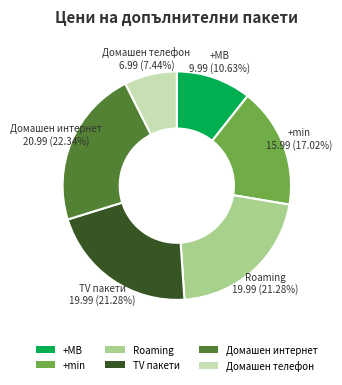

Does +min represent more than half of the total?

No